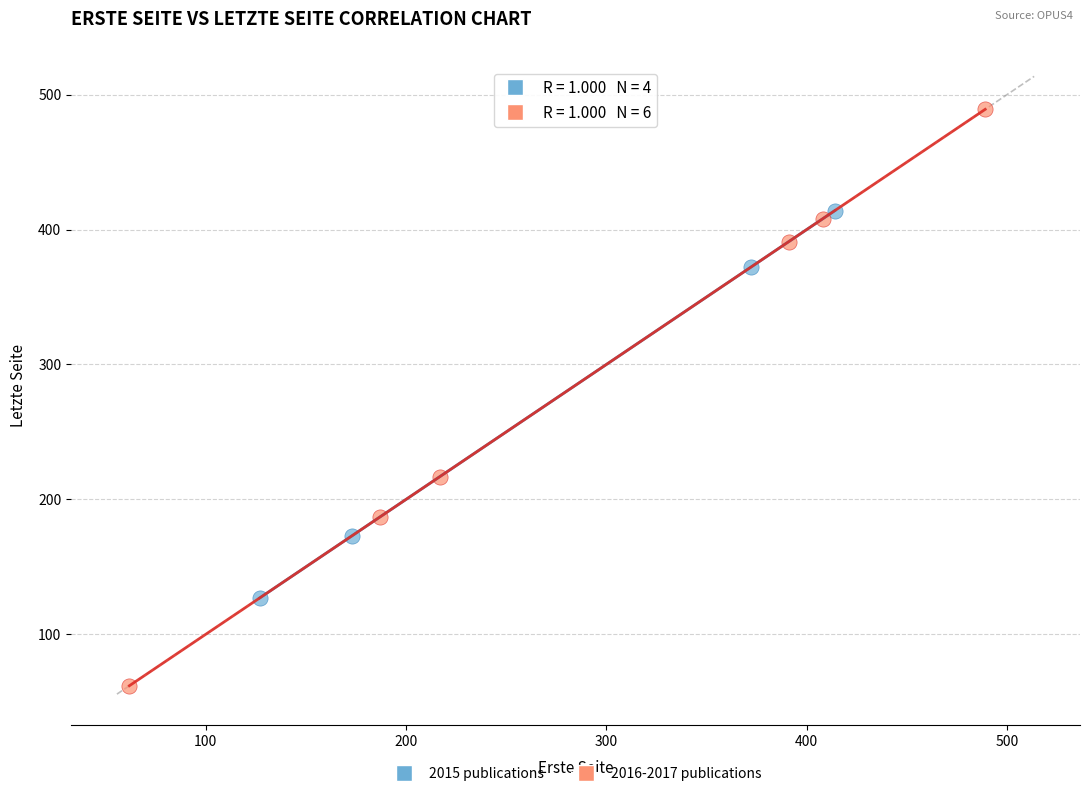

Which series has the widest spread of Y values?

2016-2017 publications